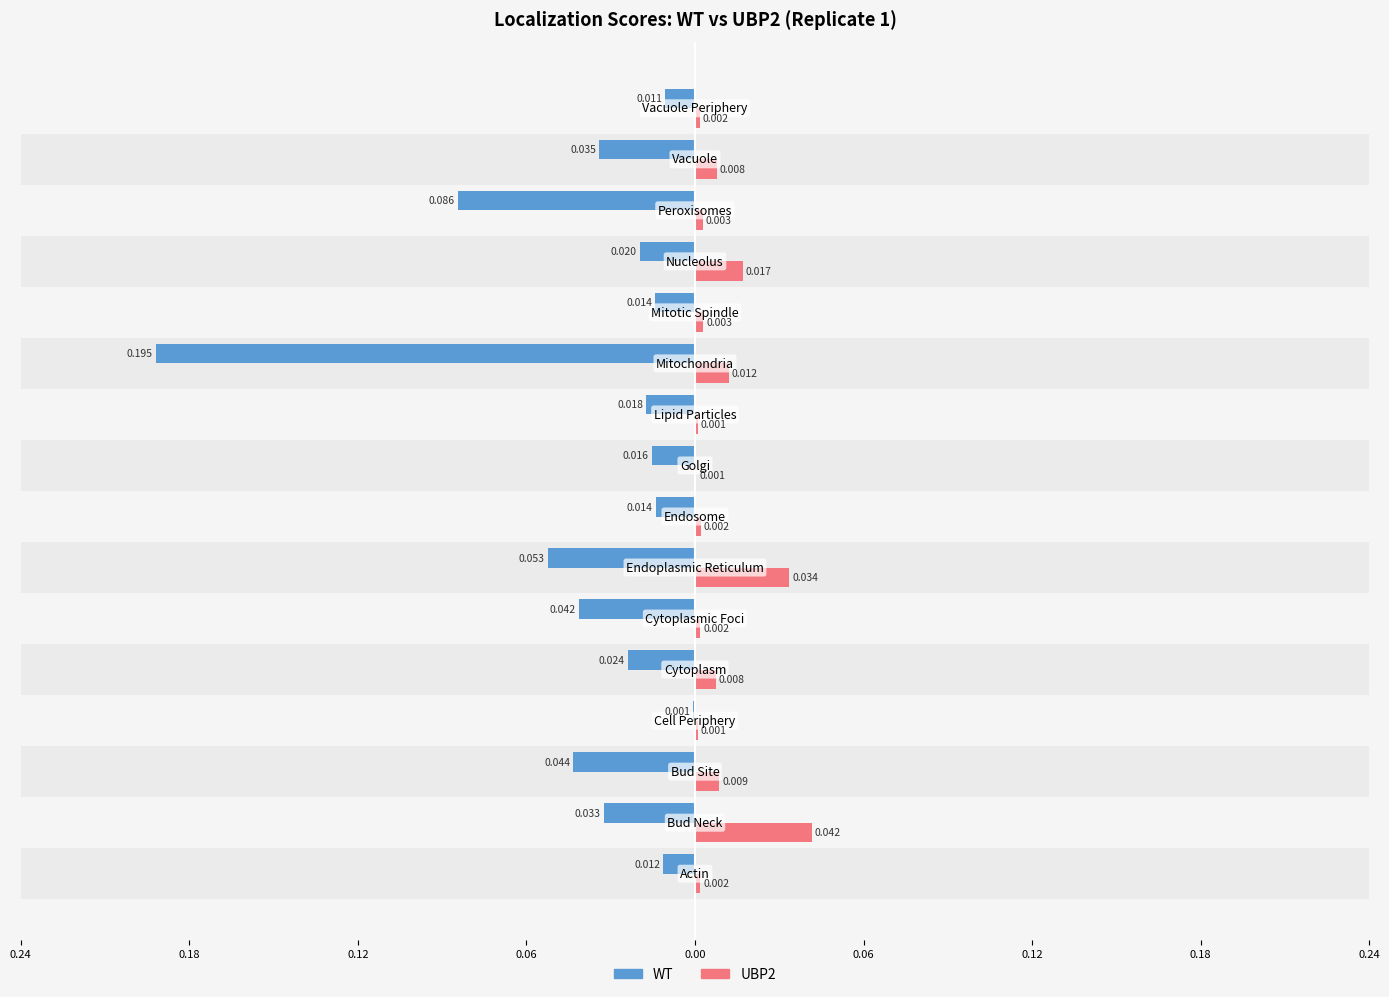

What is the smallest value displayed?

-0.2